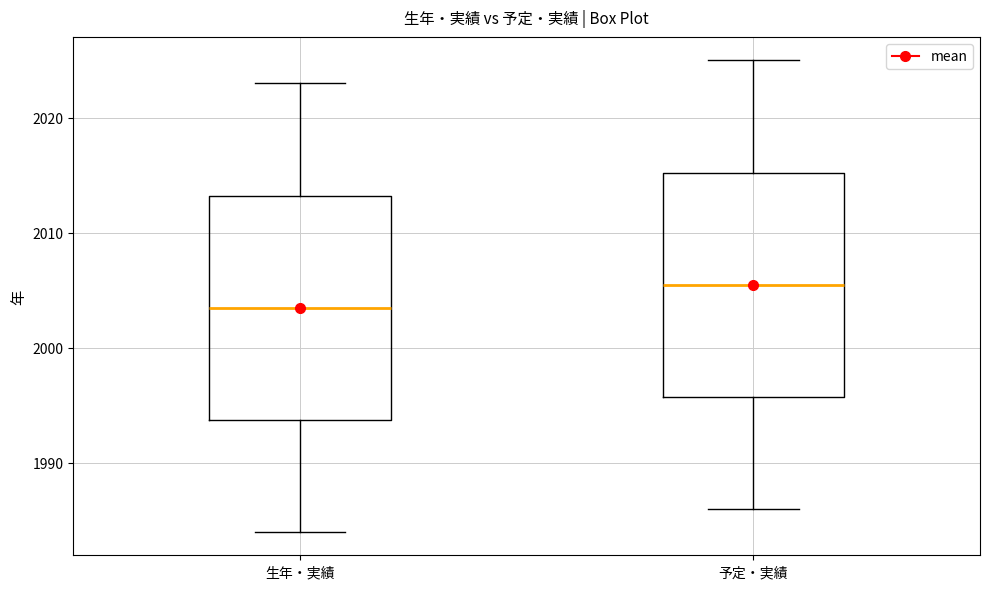

Which box's median line is the lowest?

生年・実績